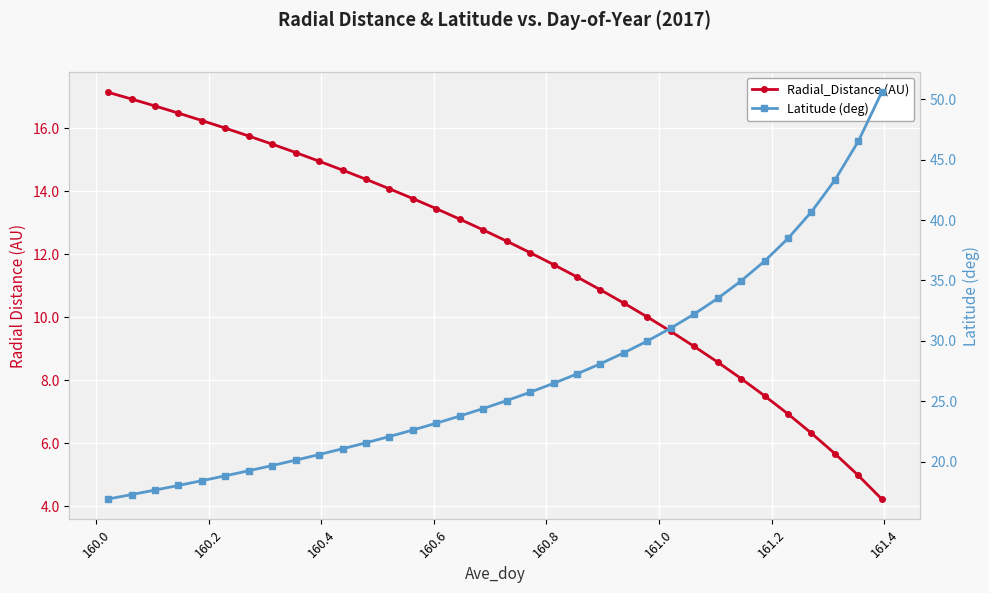

What is the difference between the maximum and minimum values in the Radial_Distance (AU) series?

12.9